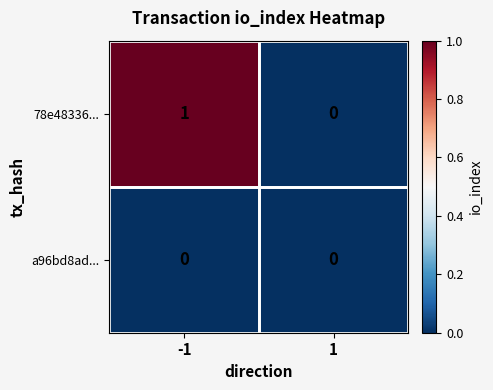

Which category has the highest value across all series?

-1